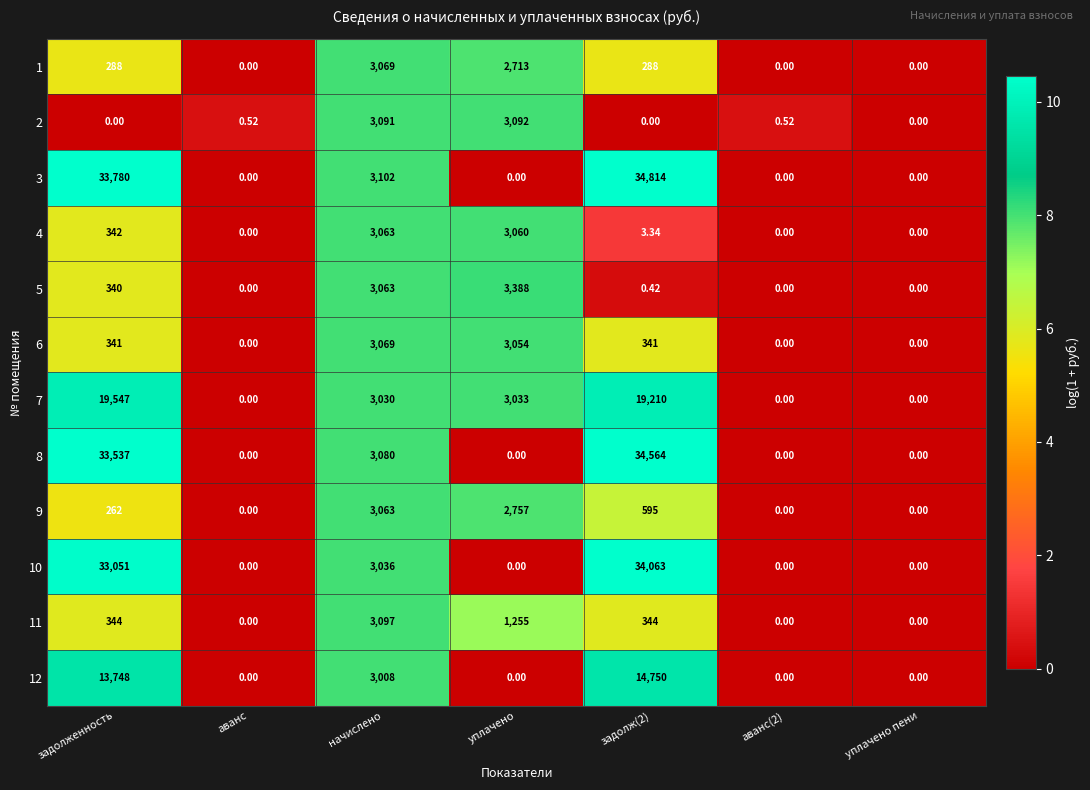

Which series has the largest range (max minus min)?

3